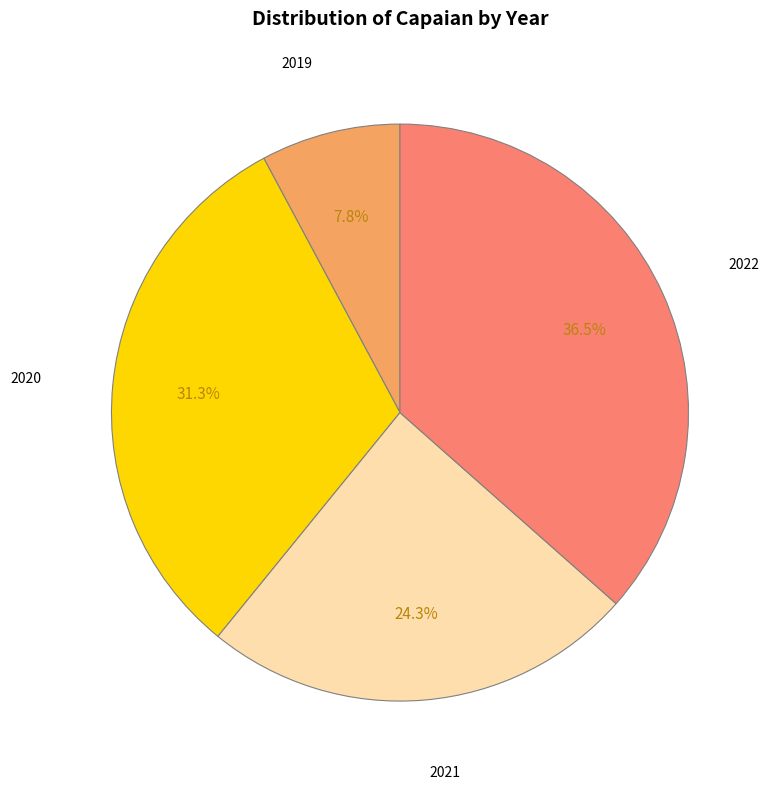

Does any single category account for the majority?

No